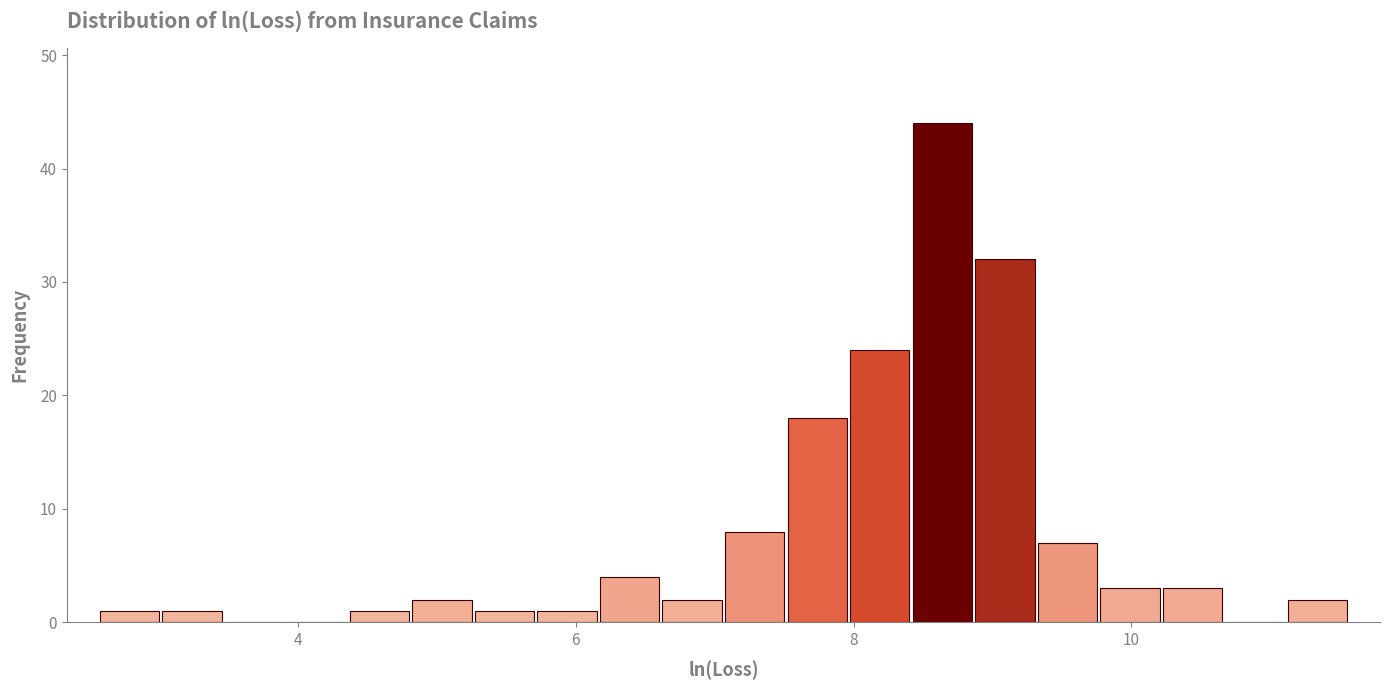

Read against the x-axis, roughly where is the centre of the tallest bar?

8.6